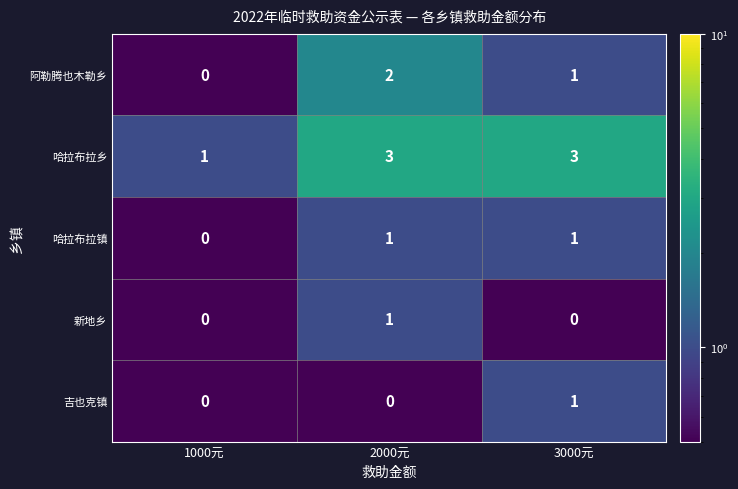

How many 阿勒腾也木勒乡 values are between 0 and 2?

3